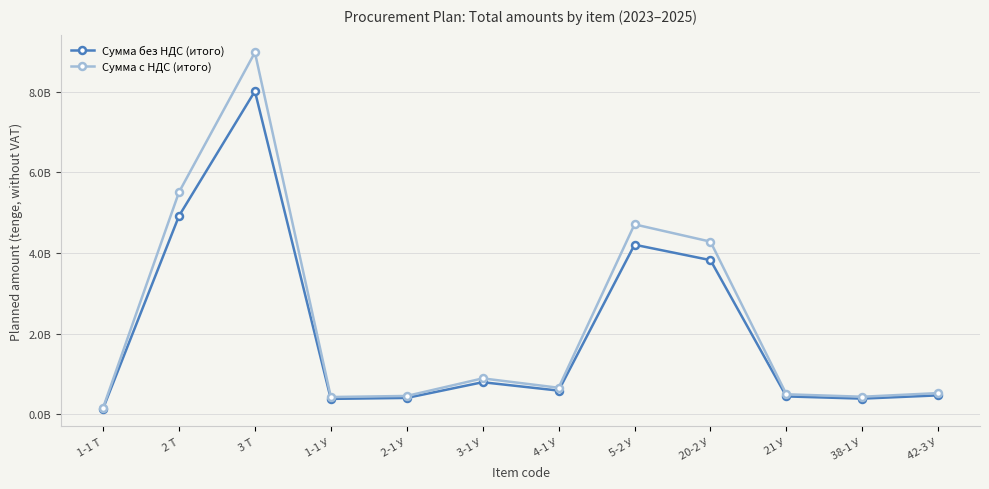

What are all the series names shown in the legend?

Сумма без НДС (итого), Сумма с НДС (итого)